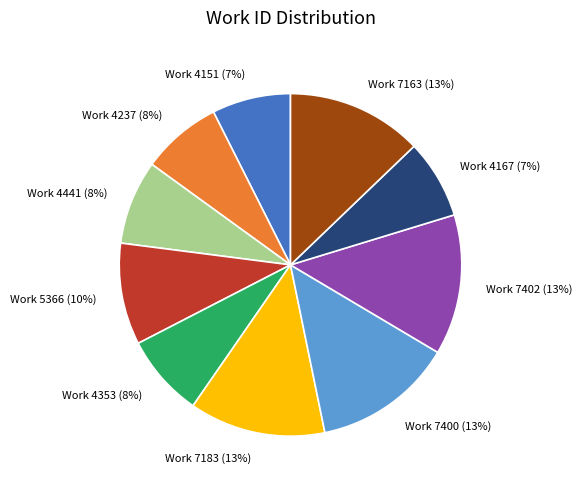

Does Work 4151 represent more than half of the total?

No